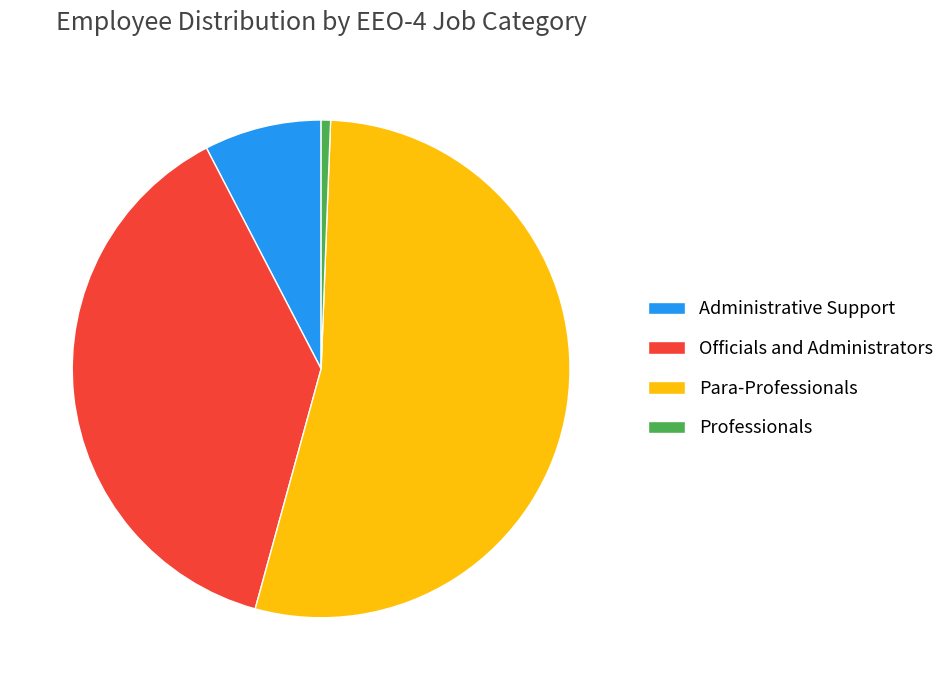

Combined, do Para-Professionals and Officials and Administrators account for over 50%?

Yes